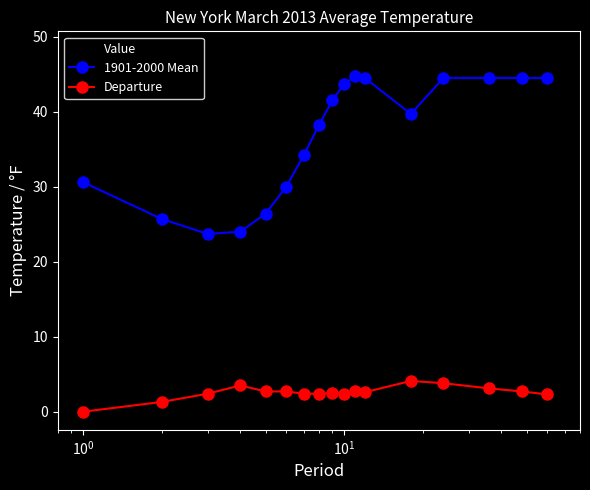

How many data points in Value are above 43?

9